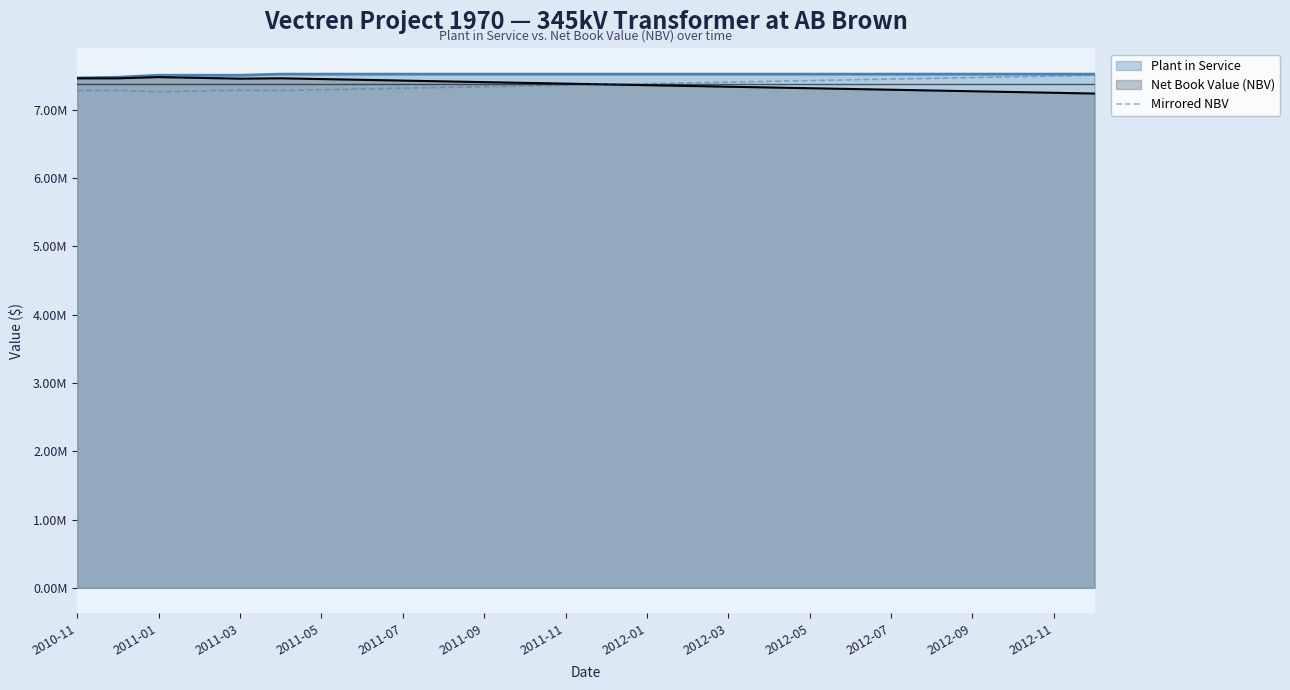

What is the value of the 14th point from the left?

7373429.4